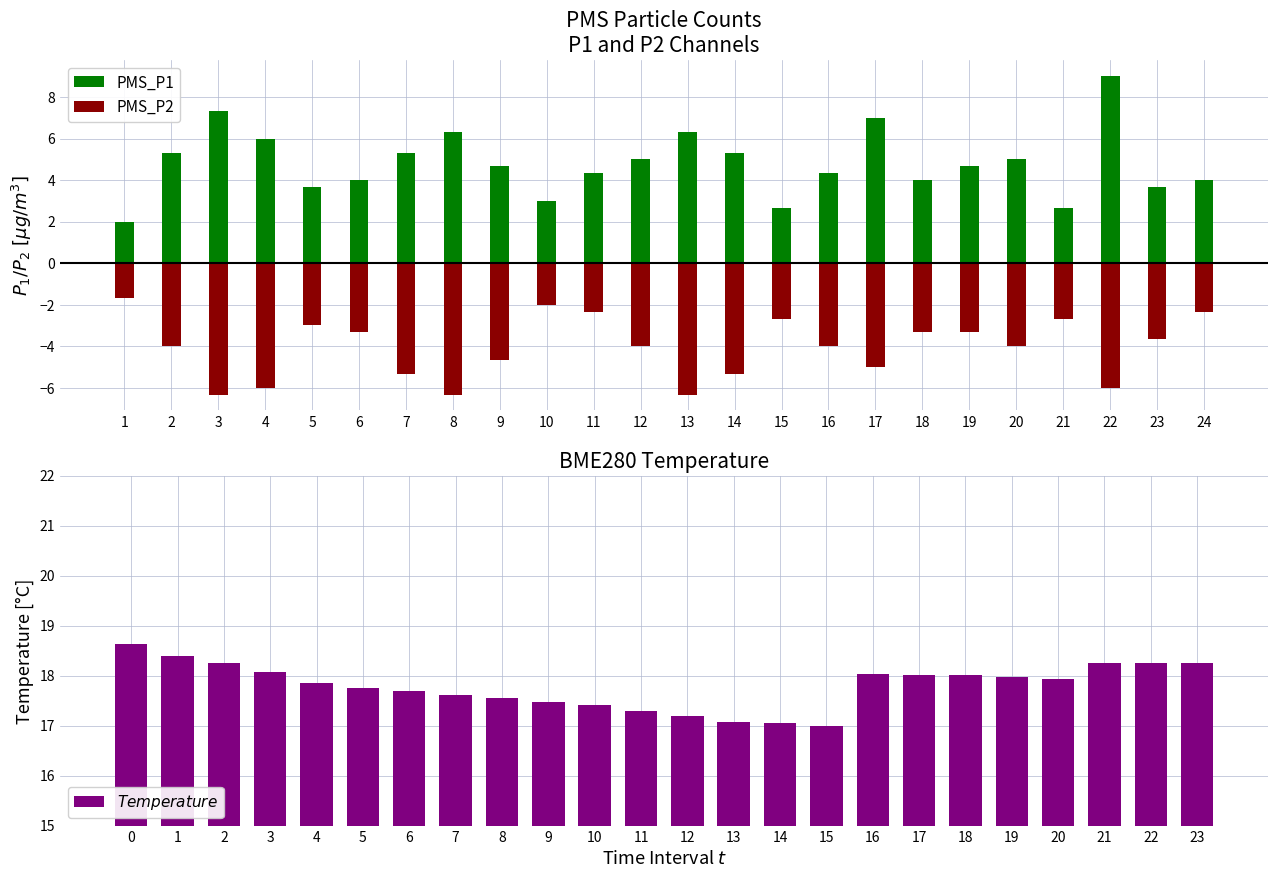

Reading left to right, transcribe all the data shown in this chart.

PMS_P1: 2.0	5.3	7.3	6.0	3.7	4.0	5.3	6.3	4.7	3.0	4.3	5.0	6.3	5.3	2.7	4.3	7.0	4.0	4.7	5.0	2.7	9.0	3.7	4.0
PMS_P2: -1.7	-4.0	-6.3	-6.0	-3.0	-3.3	-5.3	-6.3	-4.7	-2.0	-2.3	-4.0	-6.3	-5.3	-2.7	-4.0	-5.0	-3.3	-3.3	-4.0	-2.7	-6.0	-3.7	-2.3
$Temperature$: 18.6	18.4	18.3	18.1	17.9	17.8	17.7	17.6	17.6	17.5	17.4	17.3	17.2	17.1	17.1	17.0	18.0	18.0	18.0	18.0	17.9	18.2	18.2	18.3